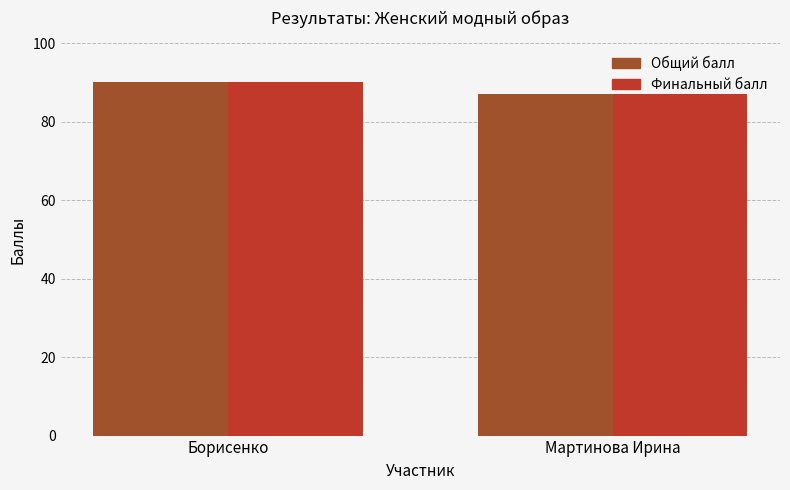

Reading left to right, extract all data points from this chart.

Общий балл: Борисенко=90	Мартинова Ирина=87
Финальный балл: Борисенко=90	Мартинова Ирина=87